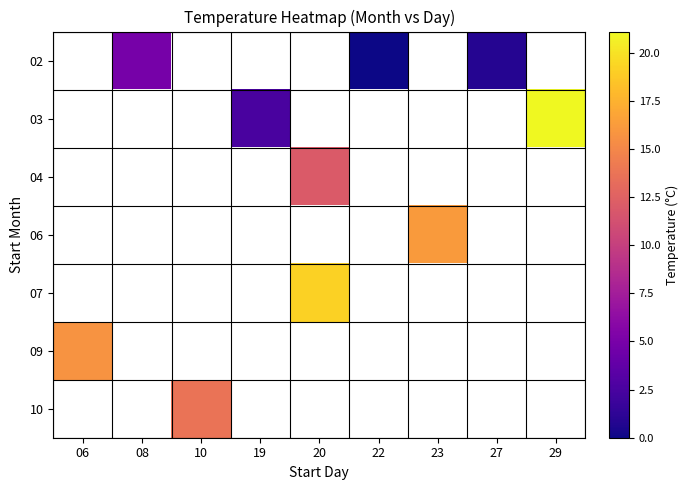

How many values in 04 are above zero?

1